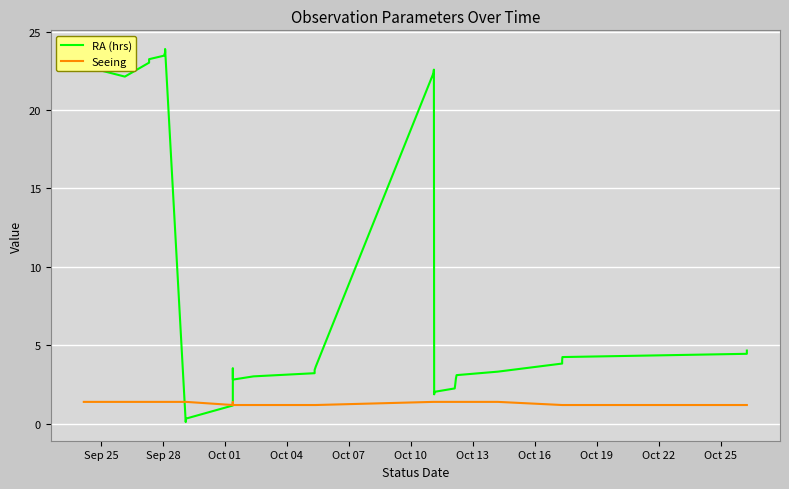

List the series in order of their peak value, lowest first.

Seeing, RA (hrs)